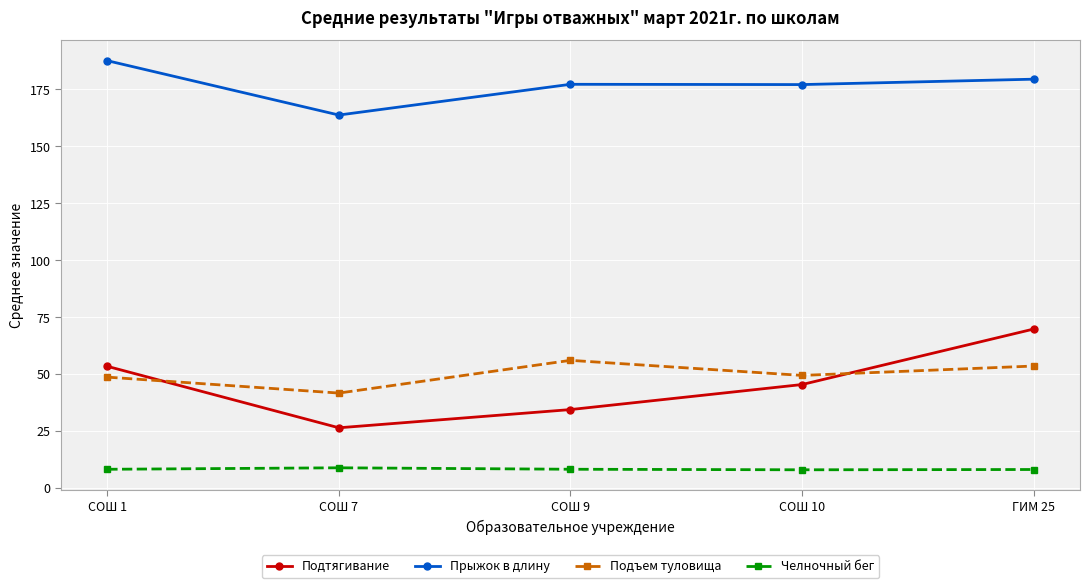

True or false: Подтягивание and Прыжок в длину cross at least once.

False